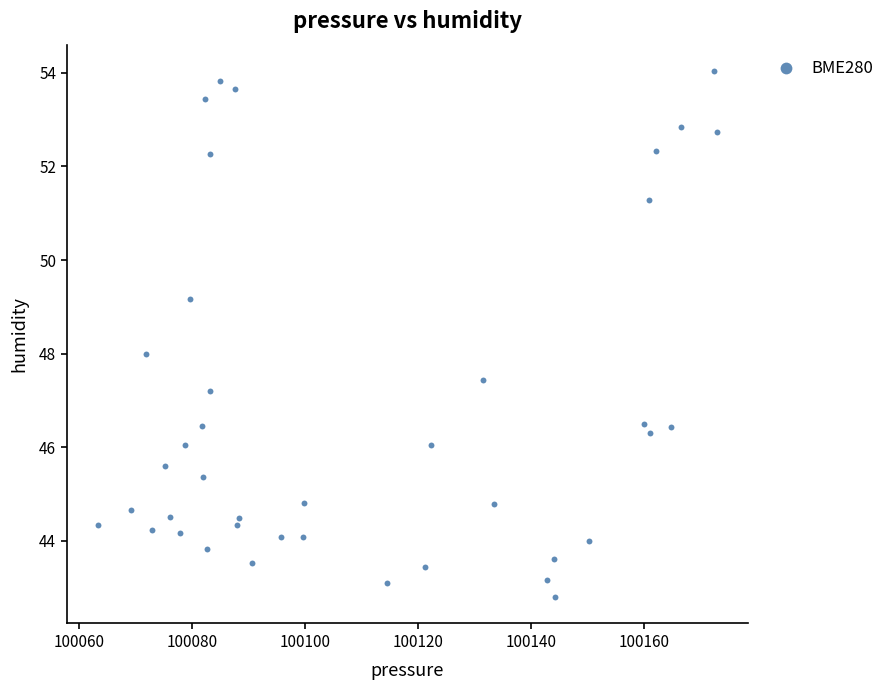

What is the range of X values (max minus min)?

109.5